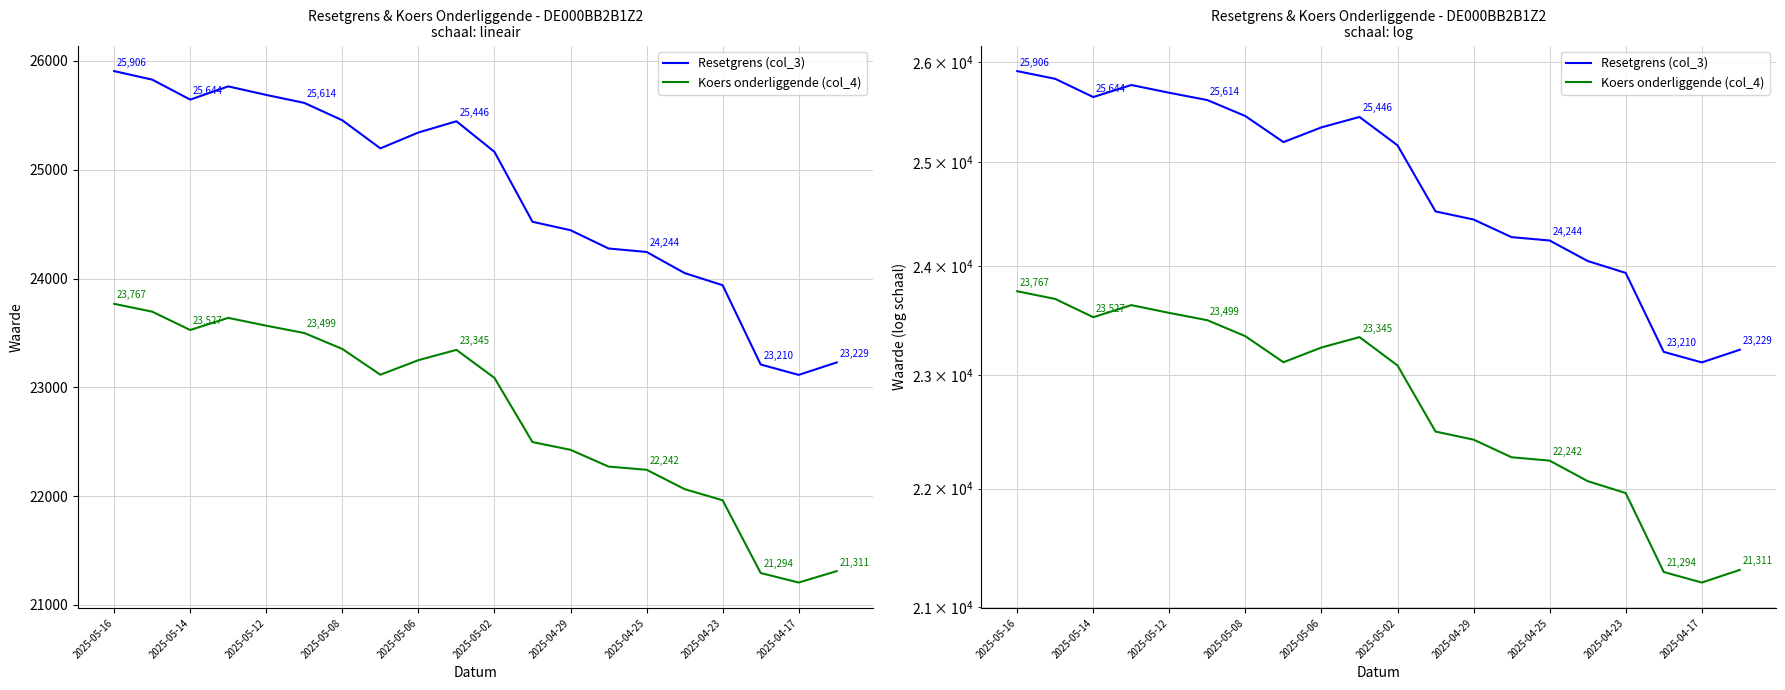

What position from the right is 2025-05-02?

10